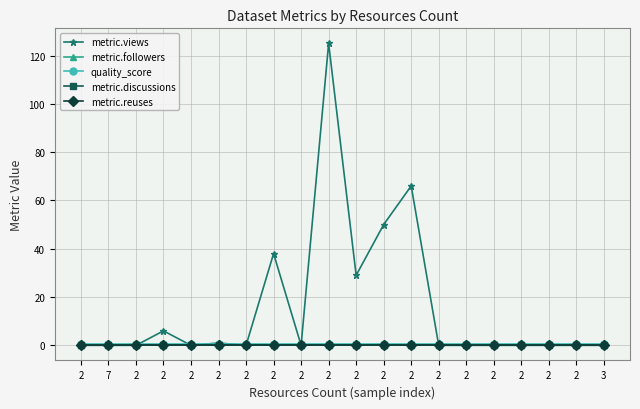

The value of metric.views at 3 is 0.0. True or false?

True